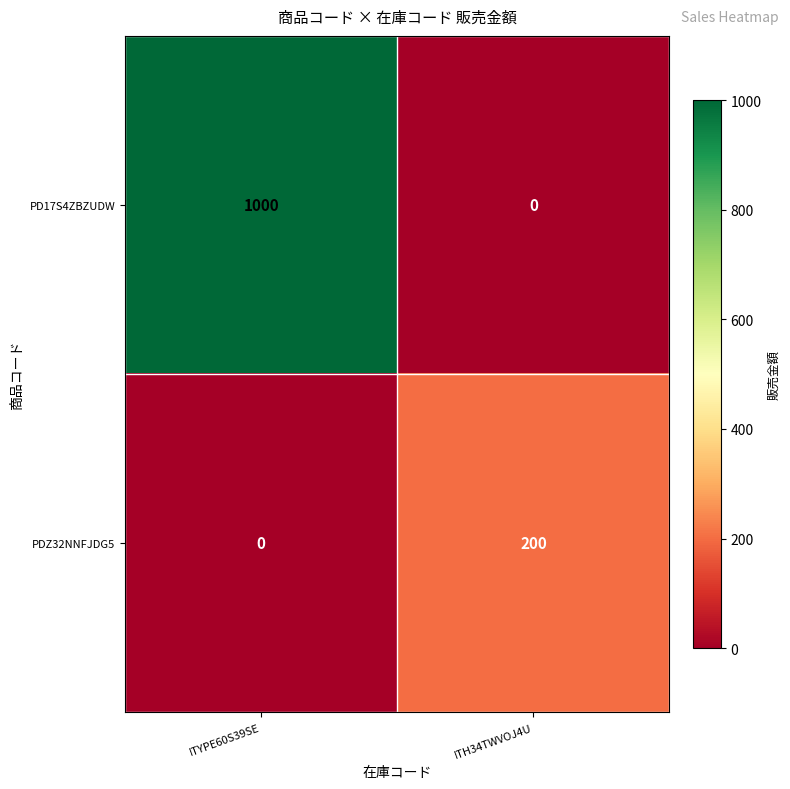

What is the difference between the maximum and minimum values in the PDZ32NNFJDG5 series?

200